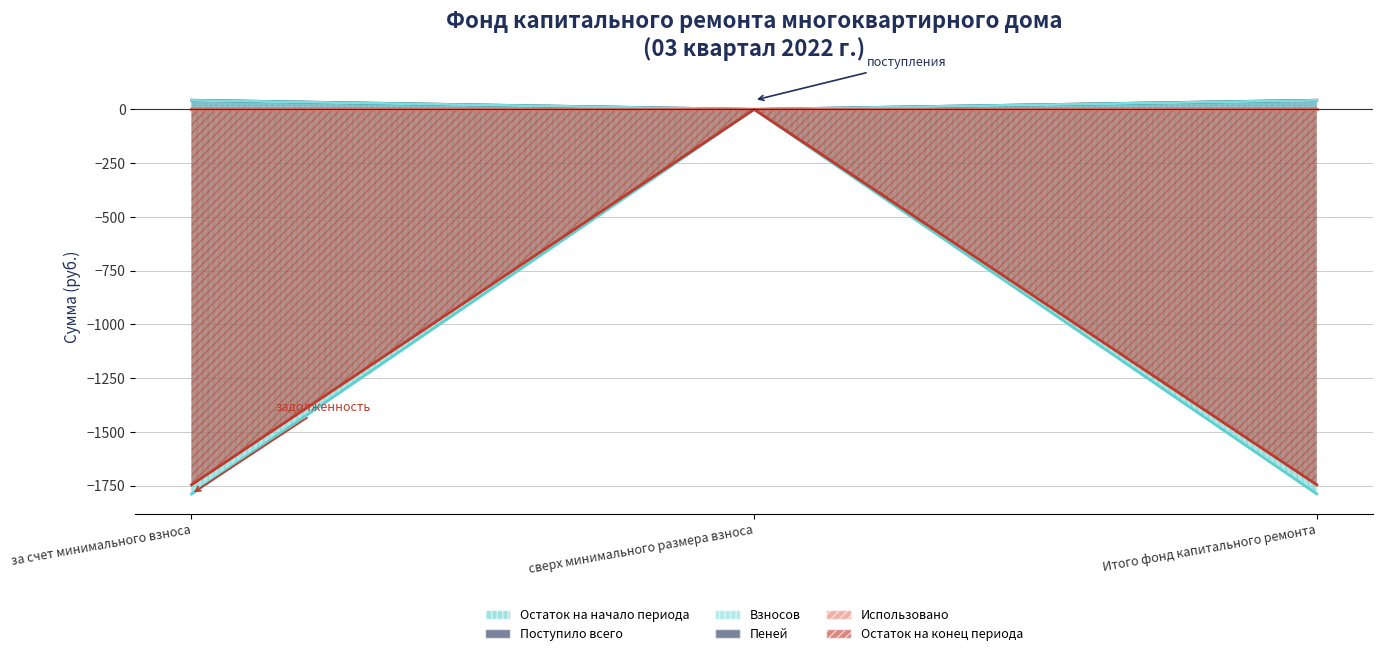

What is the label of the 2nd point from the left?

сверх минимального размера взноса